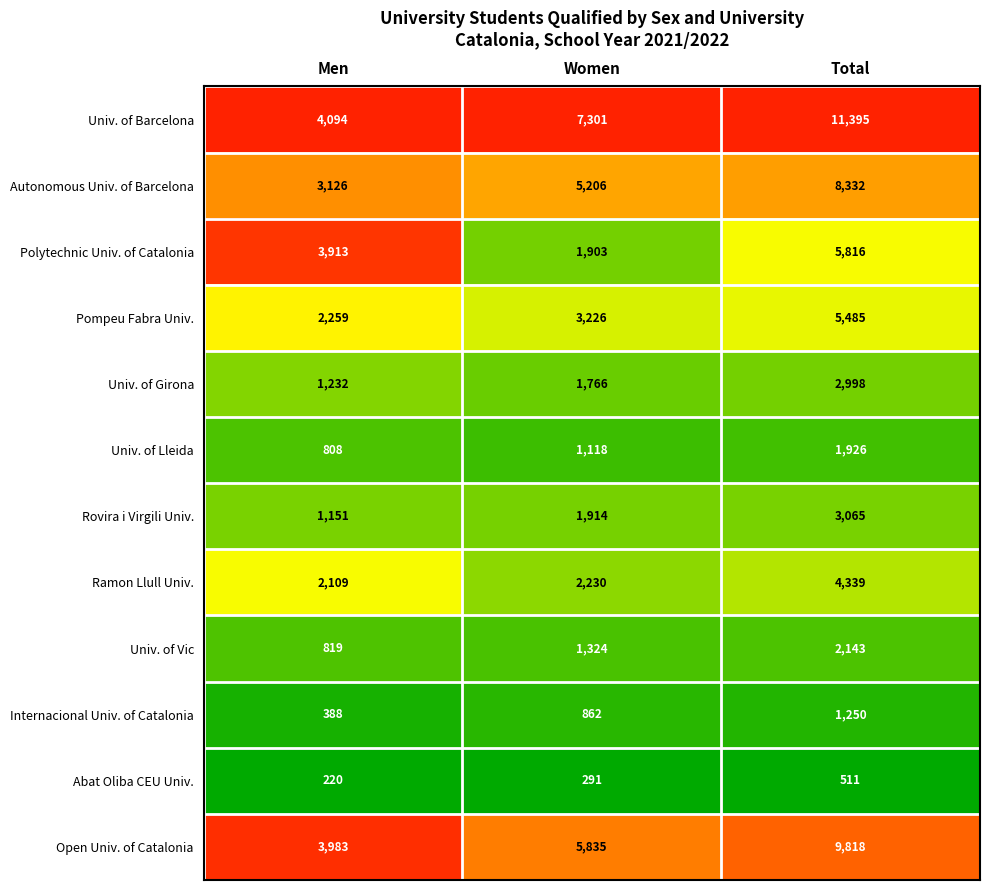

Read the Rovira i Virgili Univ. value at Women, to the nearest 50.

1900